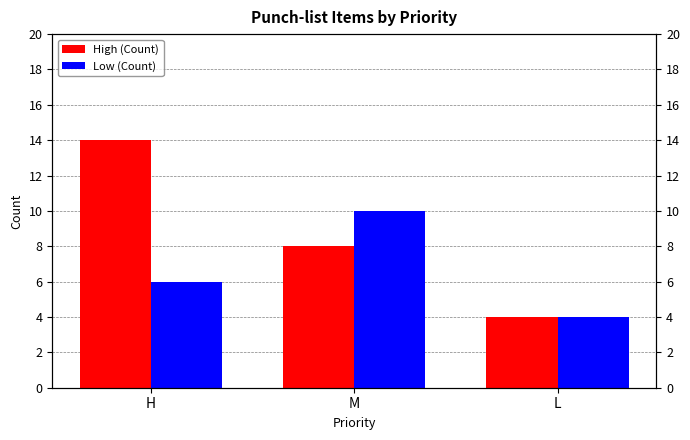

What are all the series names shown in the legend?

High (Count), Low (Count)